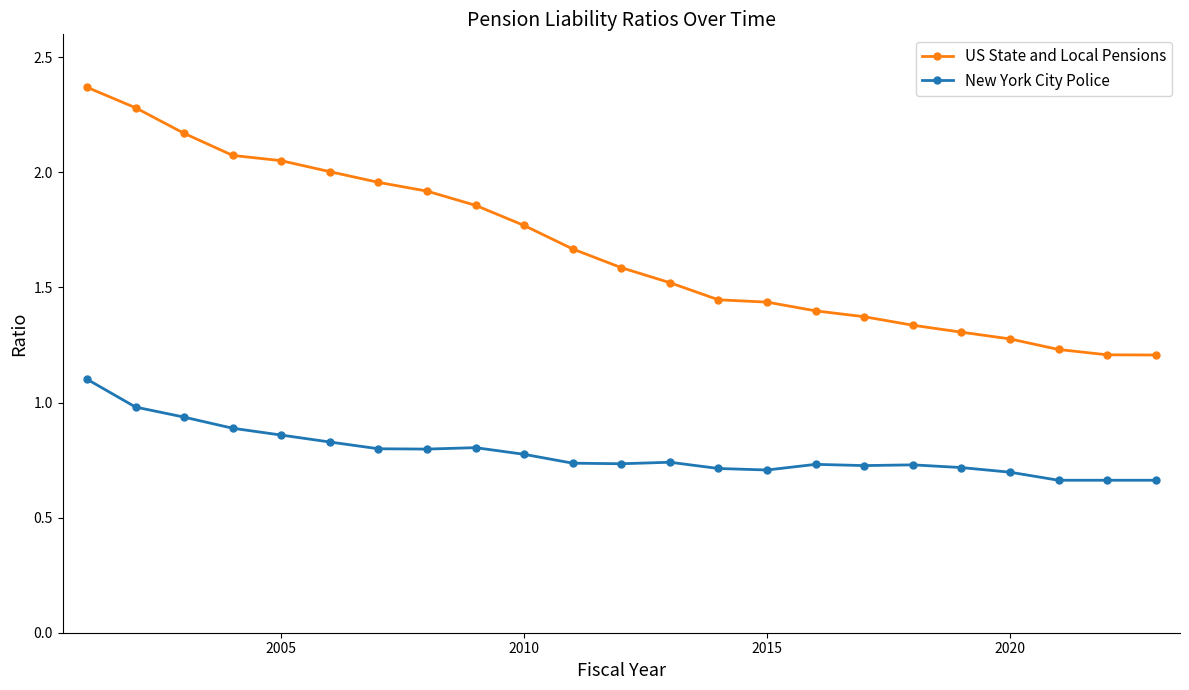

Which series has the largest total across all categories?

US State and Local Pensions